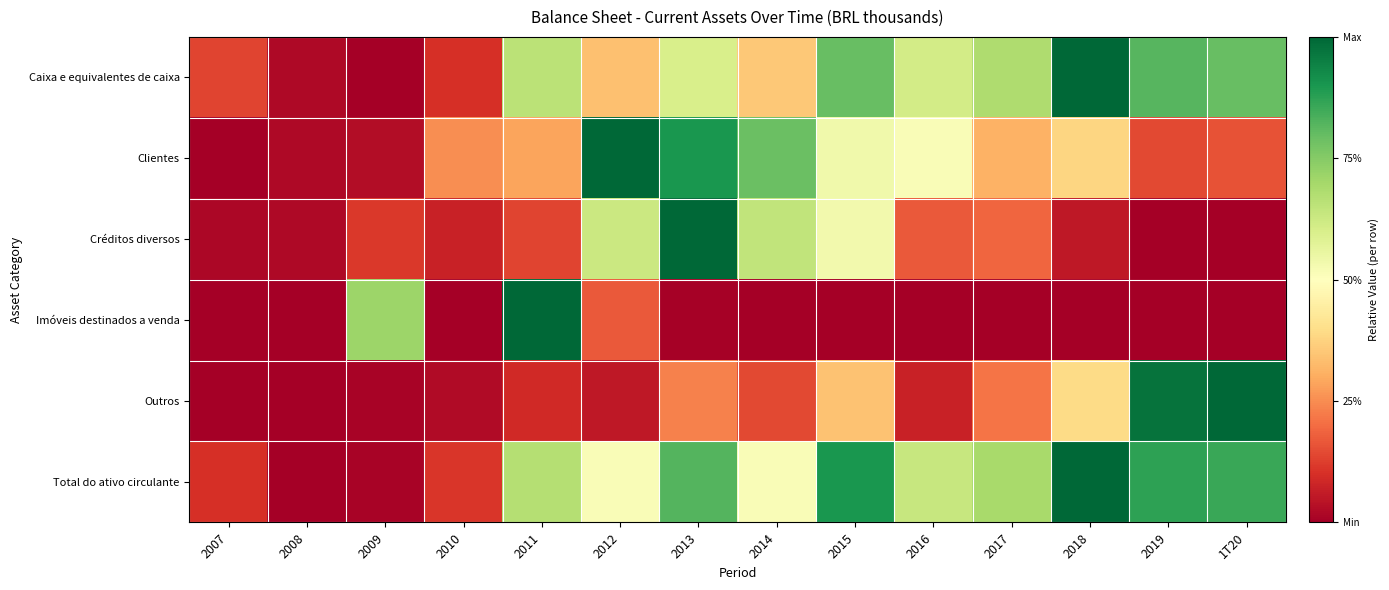

Reading left to right, transcribe all the data shown in this chart.

Caixa e equivalentes de caixa: 2007=0.1	2008=0.0	2009=0.0	2010=0.1	2011=0.7	2012=0.3	2013=0.6	2014=0.4	2015=0.8	2016=0.6	2017=0.7	2018=1.0	2019=0.8	1T20=0.8
Clientes: 2007=0.0	2008=0.0	2009=0.0	2010=0.3	2011=0.3	2012=1.0	2013=0.9	2014=0.8	2015=0.5	2016=0.5	2017=0.3	2018=0.4	2019=0.1	1T20=0.2
Créditos diversos: 2007=0.0	2008=0.0	2009=0.1	2010=0.1	2011=0.1	2012=0.6	2013=1.0	2014=0.6	2015=0.5	2016=0.2	2017=0.2	2018=0.1	2019=0.0	1T20=0.0
Imóveis destinados a venda: 2007=0.0	2008=0.0	2009=0.7	2010=0.0	2011=1.0	2012=0.2	2013=0.0	2014=0.0	2015=0.0	2016=0.0	2017=0.0	2018=0.0	2019=0.0	1T20=0.0
Outros: 2007=0.0	2008=0.0	2009=0.0	2010=0.0	2011=0.1	2012=0.1	2013=0.2	2014=0.1	2015=0.3	2016=0.1	2017=0.2	2018=0.4	2019=1.0	1T20=1.0
Total do ativo circulante: 2007=0.1	2008=0.0	2009=0.0	2010=0.1	2011=0.7	2012=0.5	2013=0.8	2014=0.5	2015=0.9	2016=0.6	2017=0.7	2018=1.0	2019=0.9	1T20=0.9